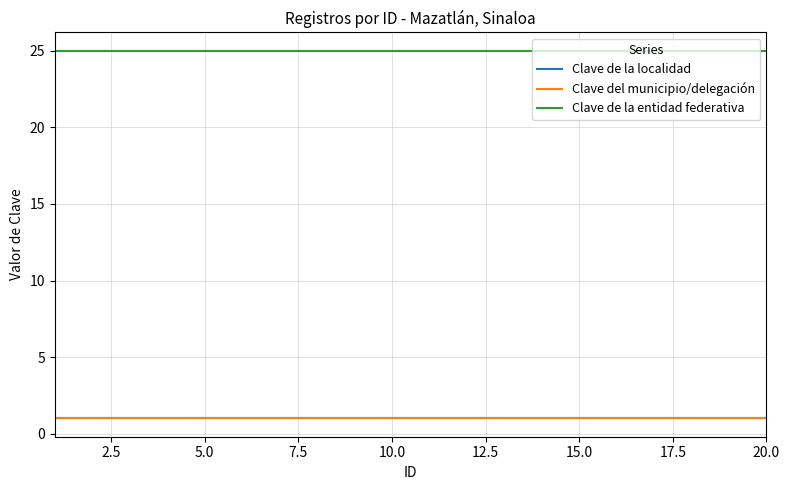

Does the chart have visible grid lines?

Yes